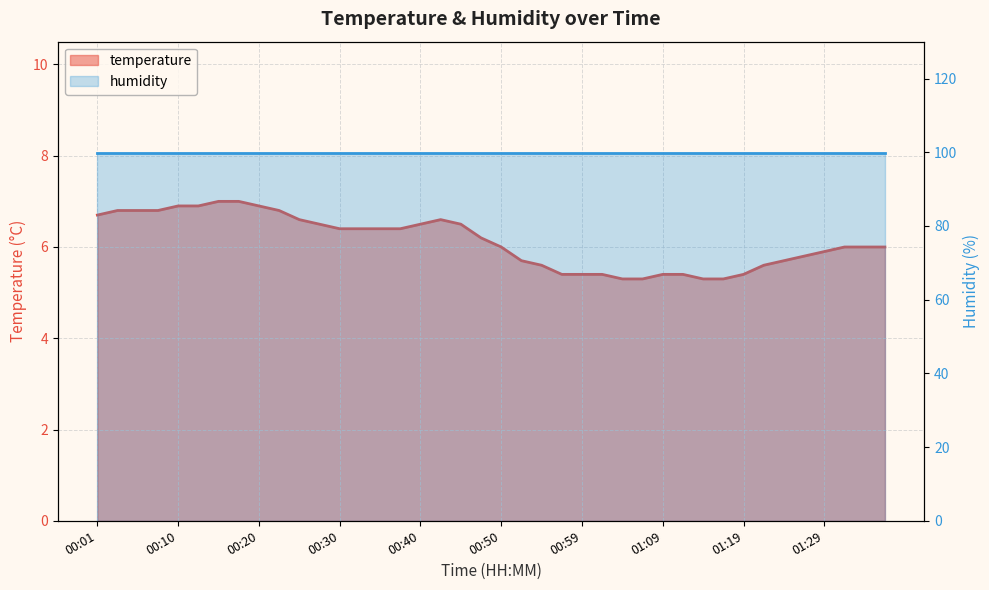

Reading left to right, extract all data points from this chart.

6.7	6.8	6.8	6.8	6.9	6.9	7.0	7.0	6.9	6.8	6.6	6.5	6.4	6.4	6.4	6.4	6.5	6.6	6.5	6.2	6.0	5.7	5.6	5.4	5.4	5.4	5.3	5.3	5.4	5.4	5.3	5.3	5.4	5.6	5.7	5.8	5.9	6.0	6.0	6.0